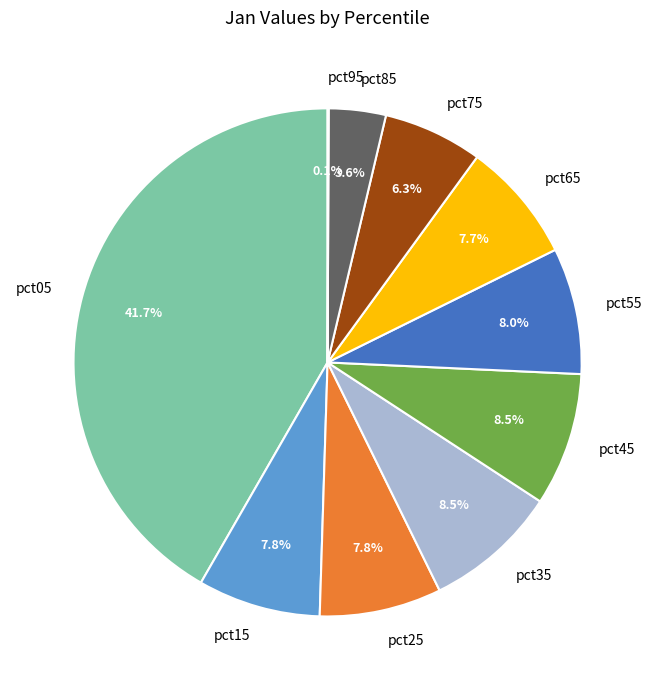

Which slice is the largest?

pct05